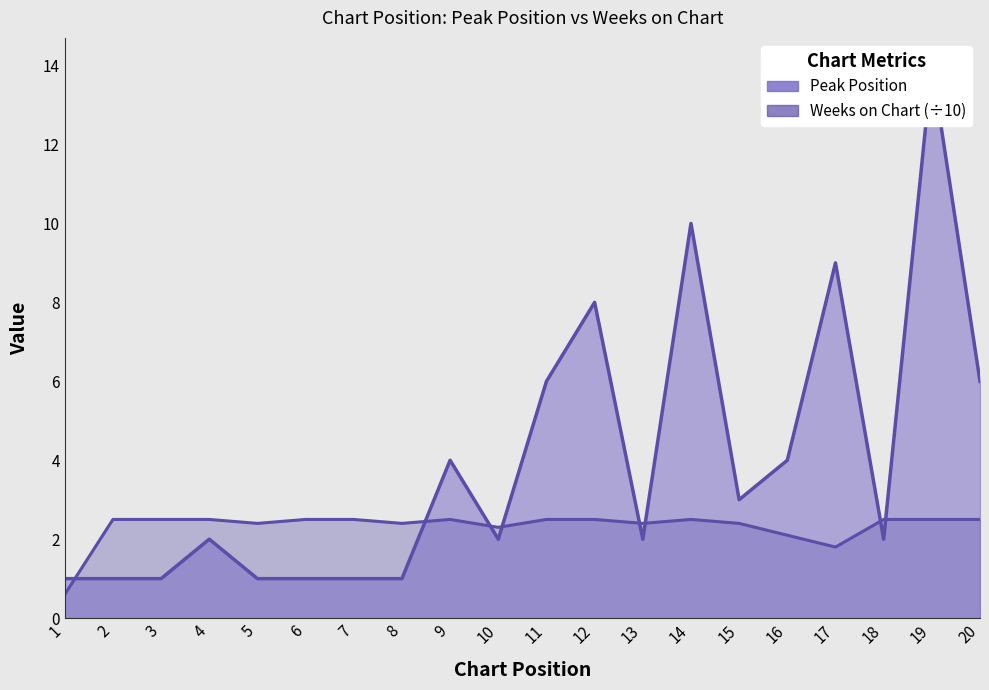

Which category has the highest value in the Peak Position series?

19